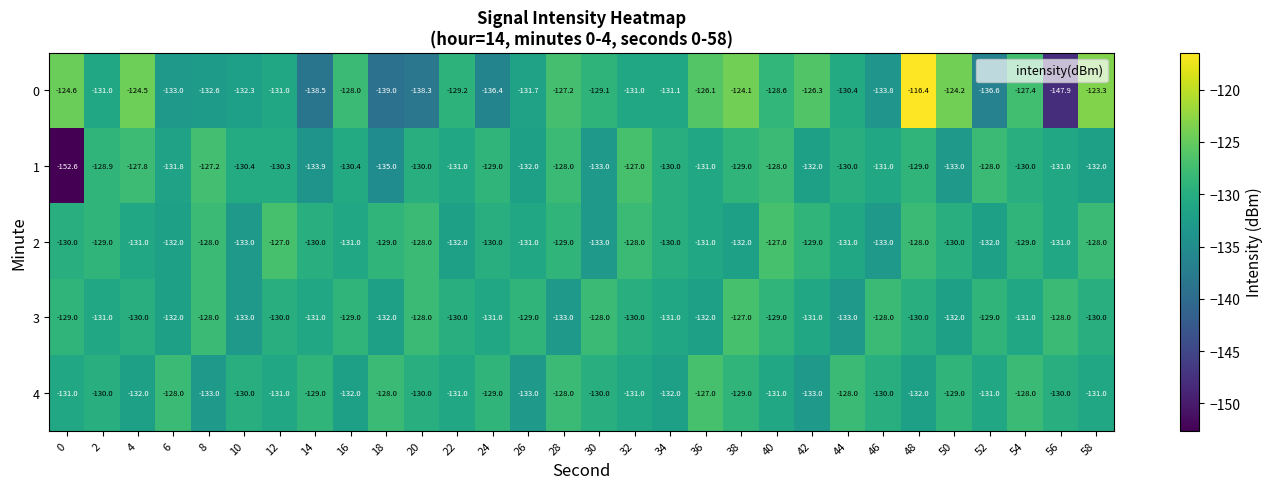

What is the difference between the 1 values at 40 and 12?

2.3